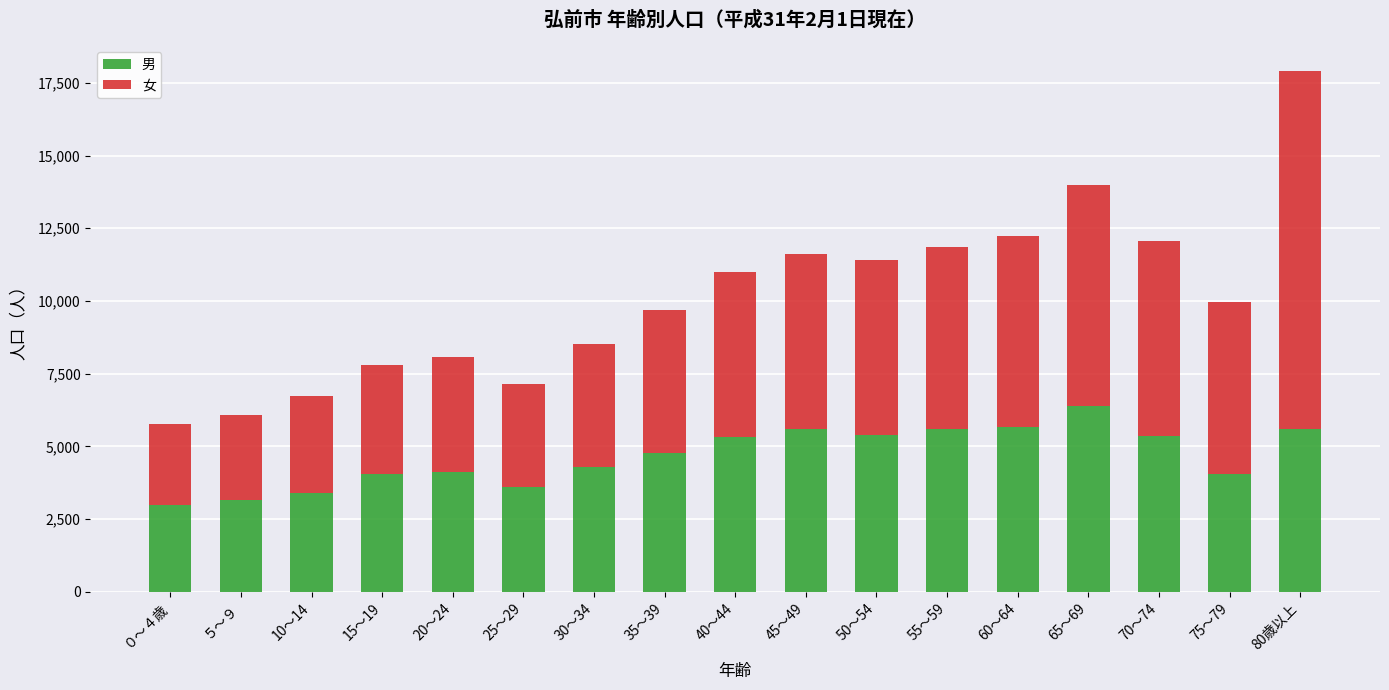

What is the sum of all 男 values?

79450